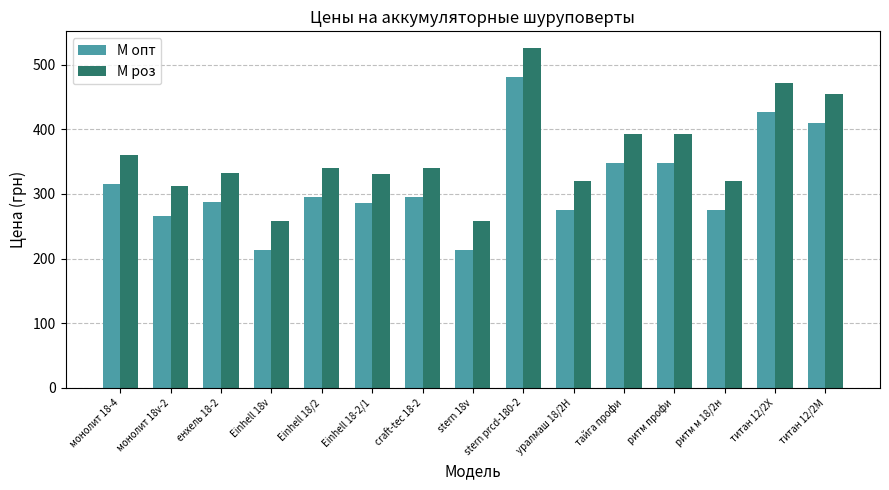

At титан 12/2Х, list the series in order from smallest to largest.

М опт, М роз